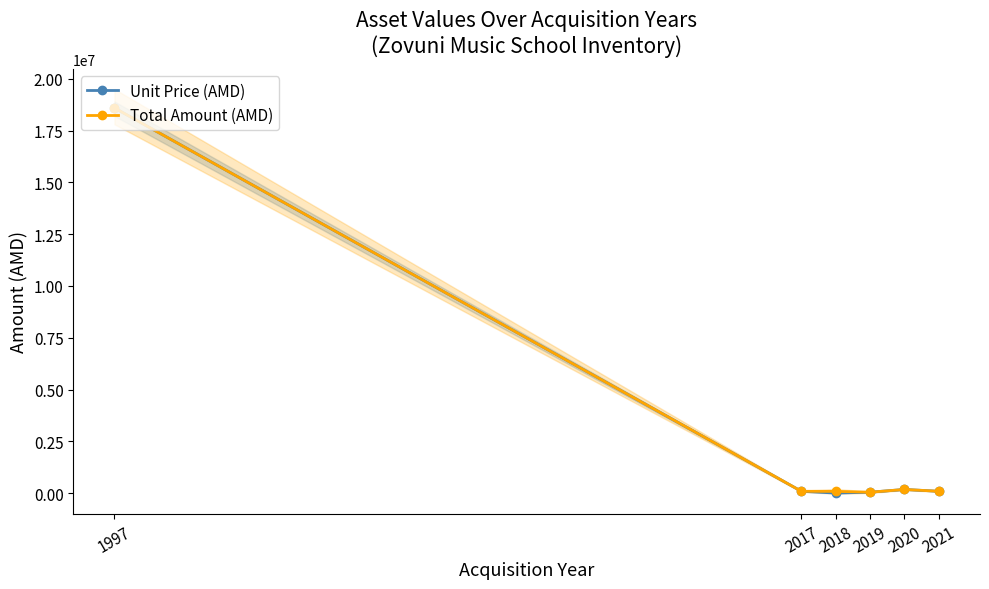

Reading left to right, what are all the values shown in this chart?

Unit Price (AMD): 1997=18589900	2017=90000	2018=3500	2019=45000	2020=178000	2021=90000
Total Amount (AMD): 1997=18589900	2017=90000	2018=84000	2019=45000	2020=178000	2021=90000